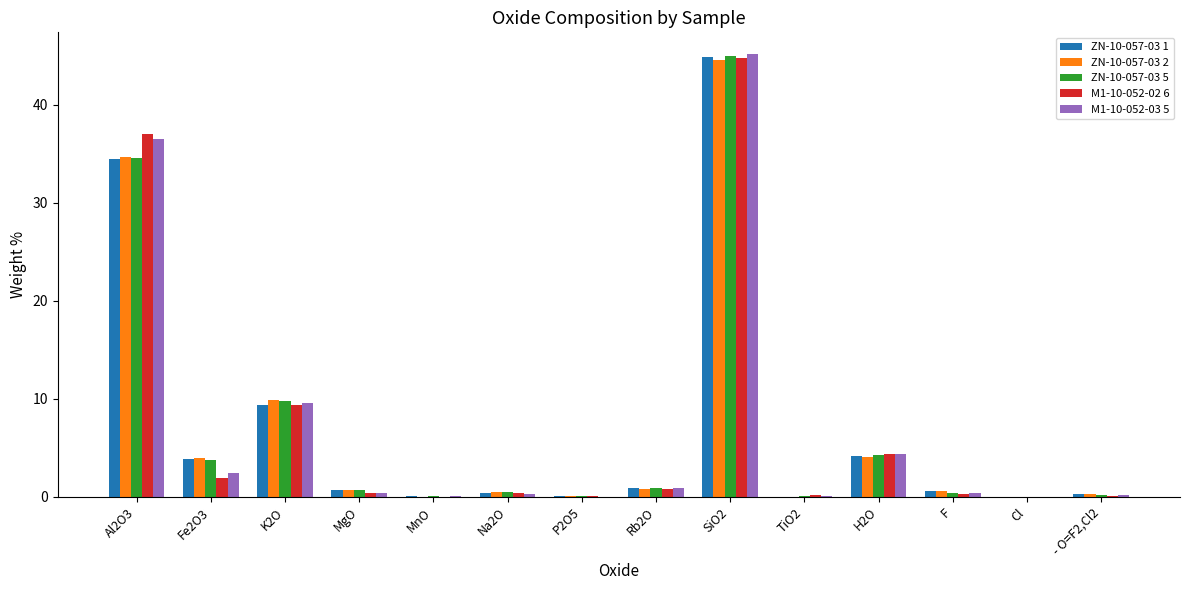

Does the chart contain stacked bars?

No